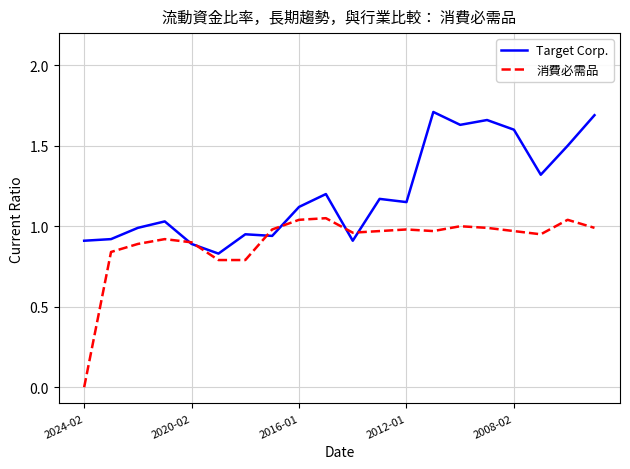

Which series has the largest range (max minus min)?

消費必需品